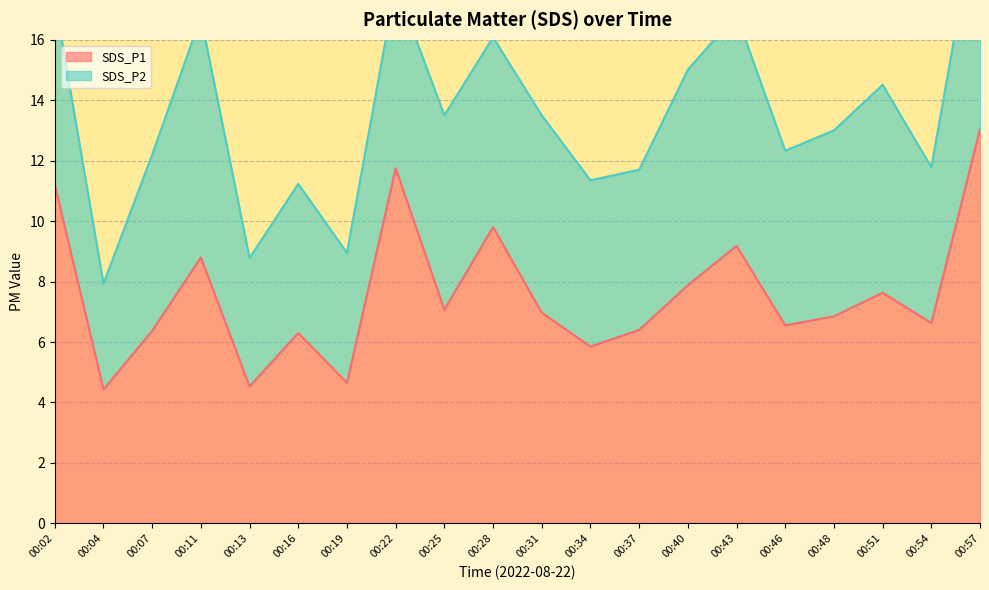

Reading right to left, list all the values displayed in this chart.

13.1	6.6	7.6	6.8	6.5	9.2	7.9	6.4	5.8	7.0	9.8	7.1	11.8	4.7	6.3	4.5	8.8	6.4	4.4	11.2